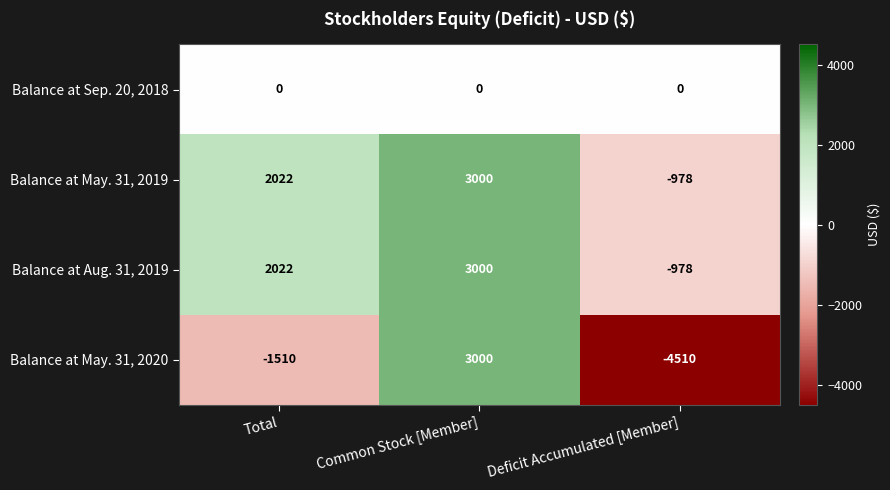

The value of Balance at May. 31, 2020 at Deficit Accumulated [Member] is -1589. True or false?

False